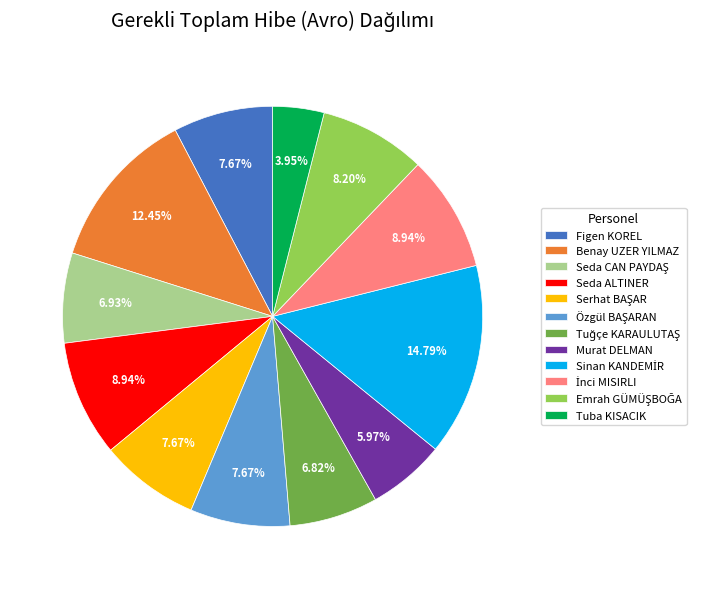

What is the ratio of the value at Seda ALTINER to the value at Figen KOREL?

1.2